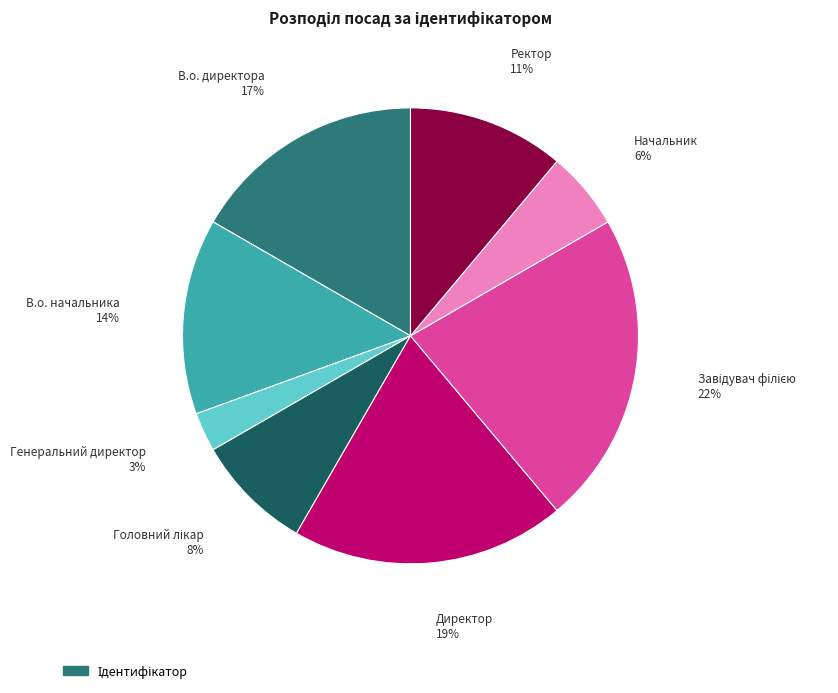

To the nearest percent, what is the difference between the largest and smallest slice percentages?

19%